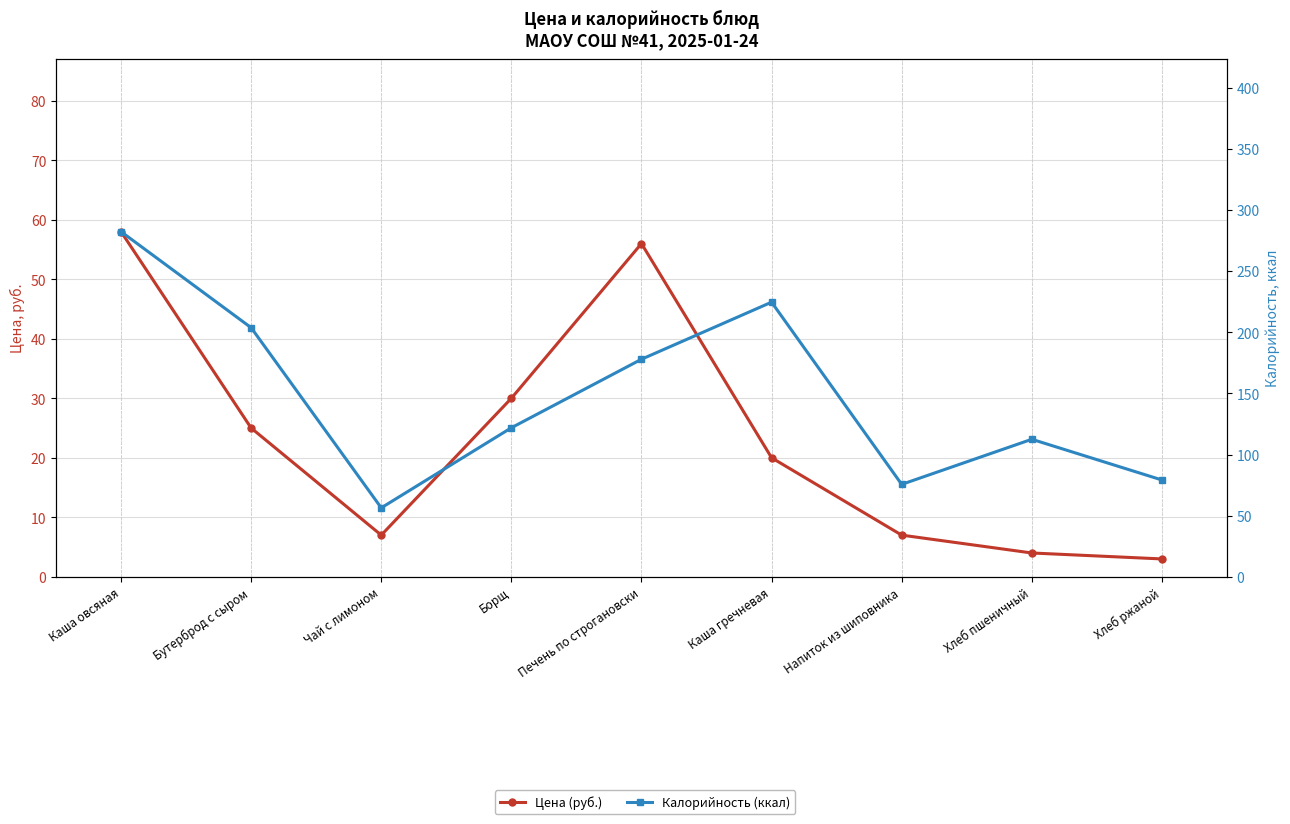

What is the minimum value for Цена (руб.)?

3.0